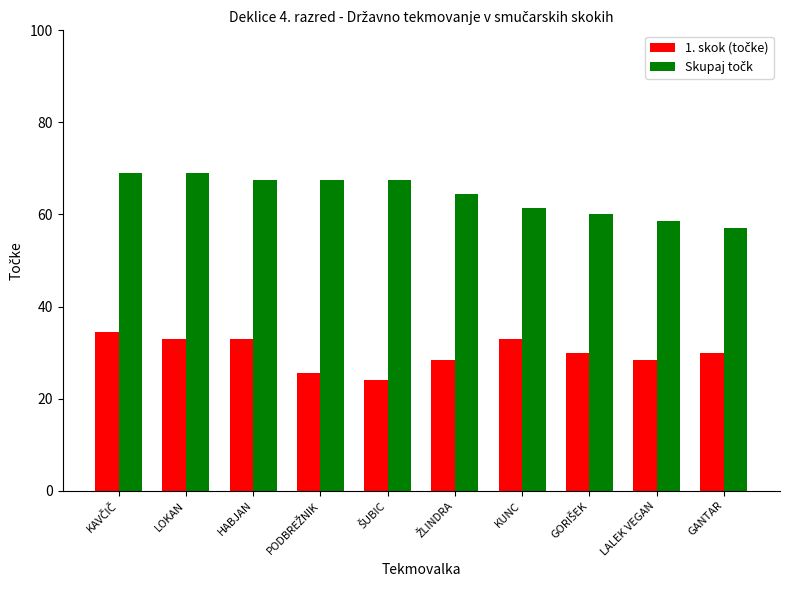

What is the total value across all series at HABJAN?

100.5